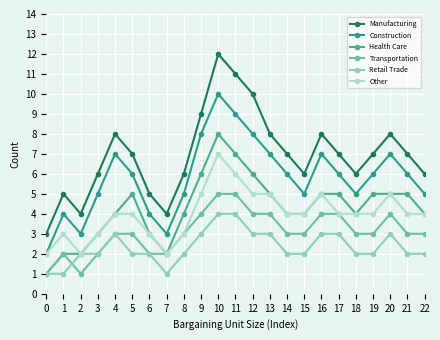

What is the difference between the highest and lowest values at 7?

3